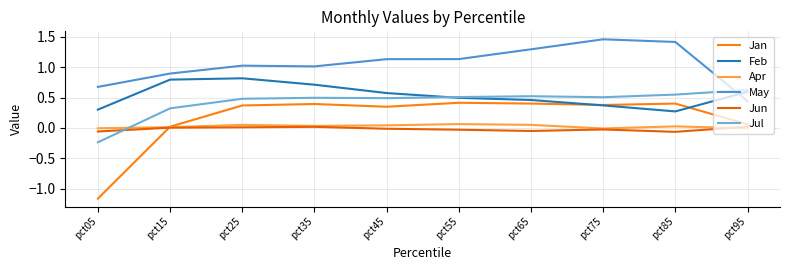

True or false: Jun and May intersect in this chart.

False